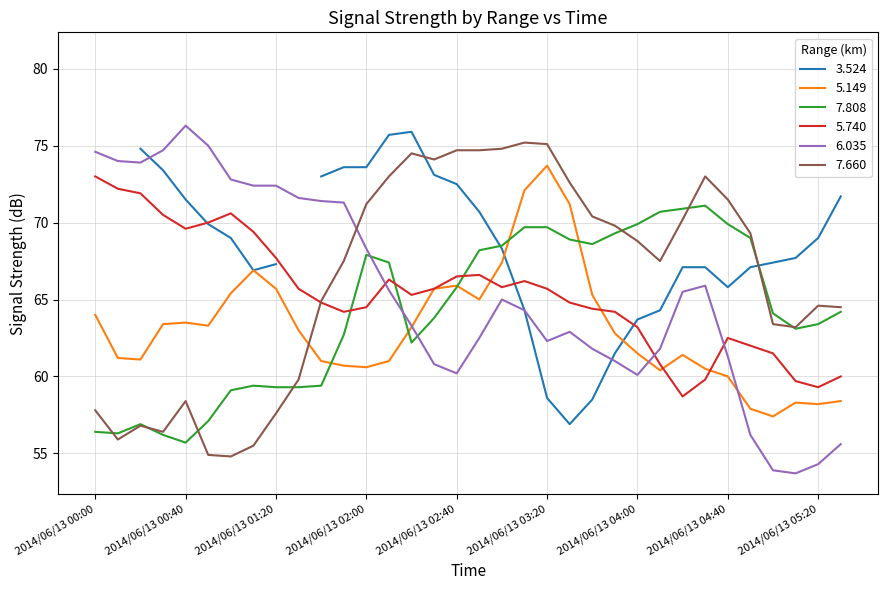

What is the maximum value for 5.740?

73.0